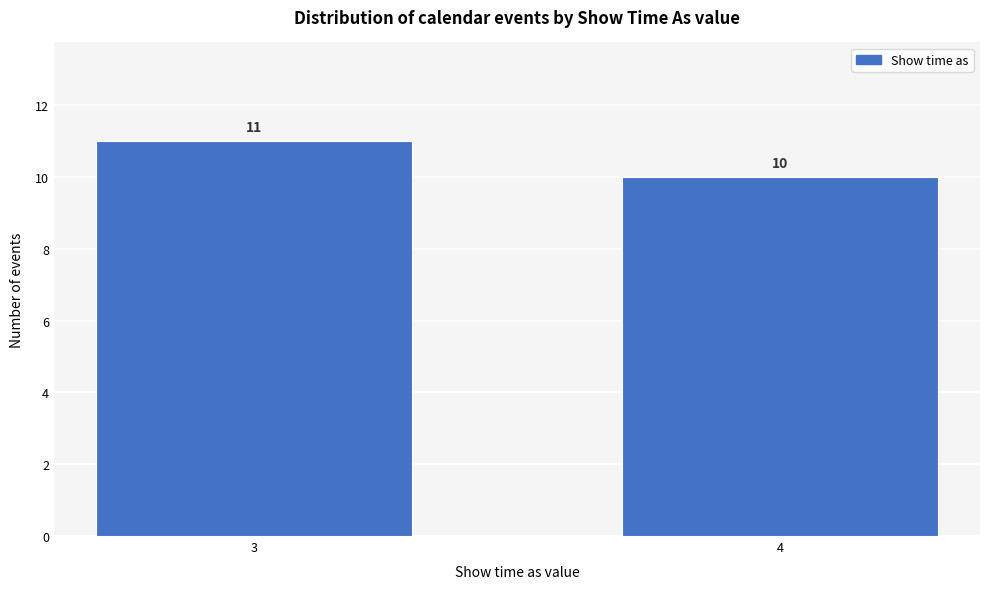

Reading left to right, what are all the values shown in this chart?

11	10